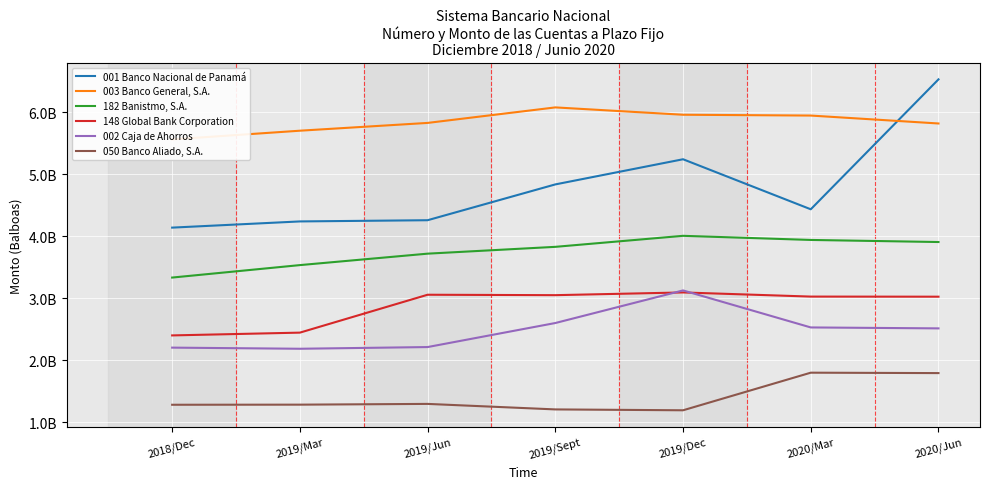

True or false: 001 Banco Nacional de Panamá and 002 Caja de Ahorros cross at least once.

False